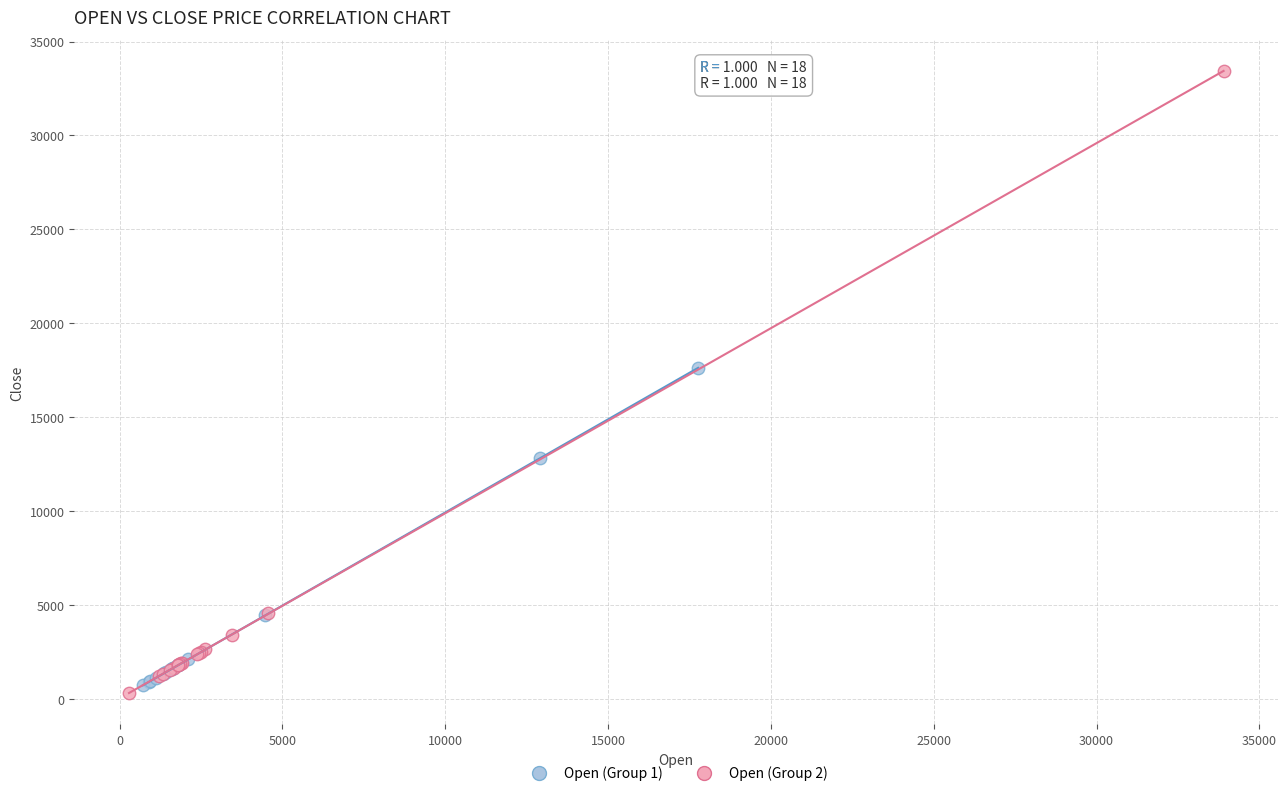

Which series contains the highest Y value?

Open (Group 2)